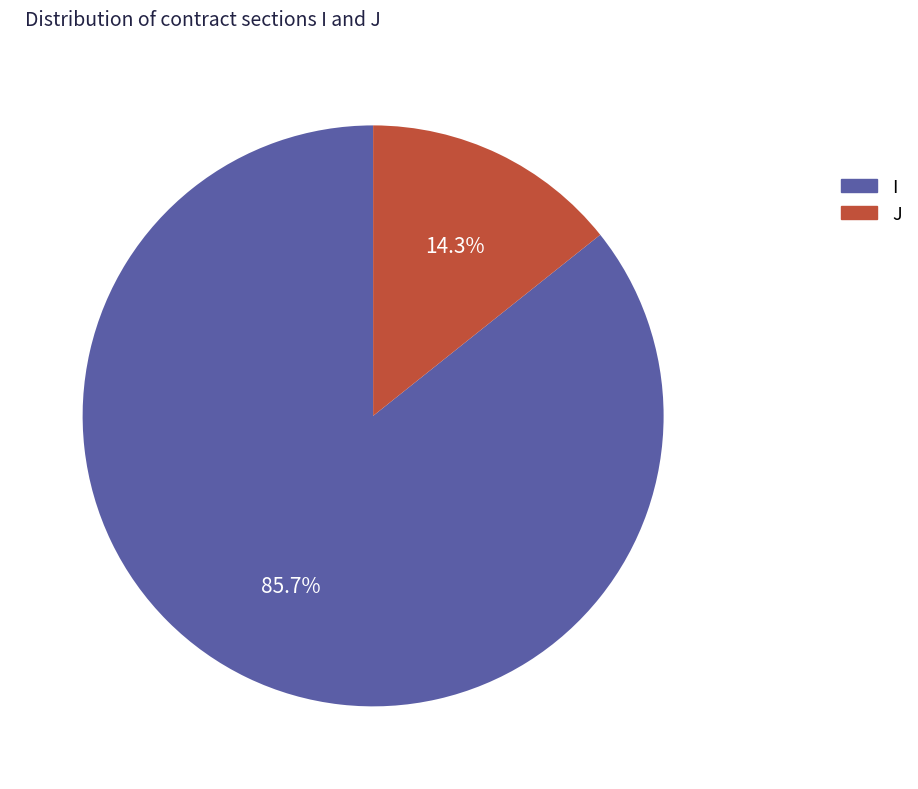

True or false: I accounts for 86% of the total.

True